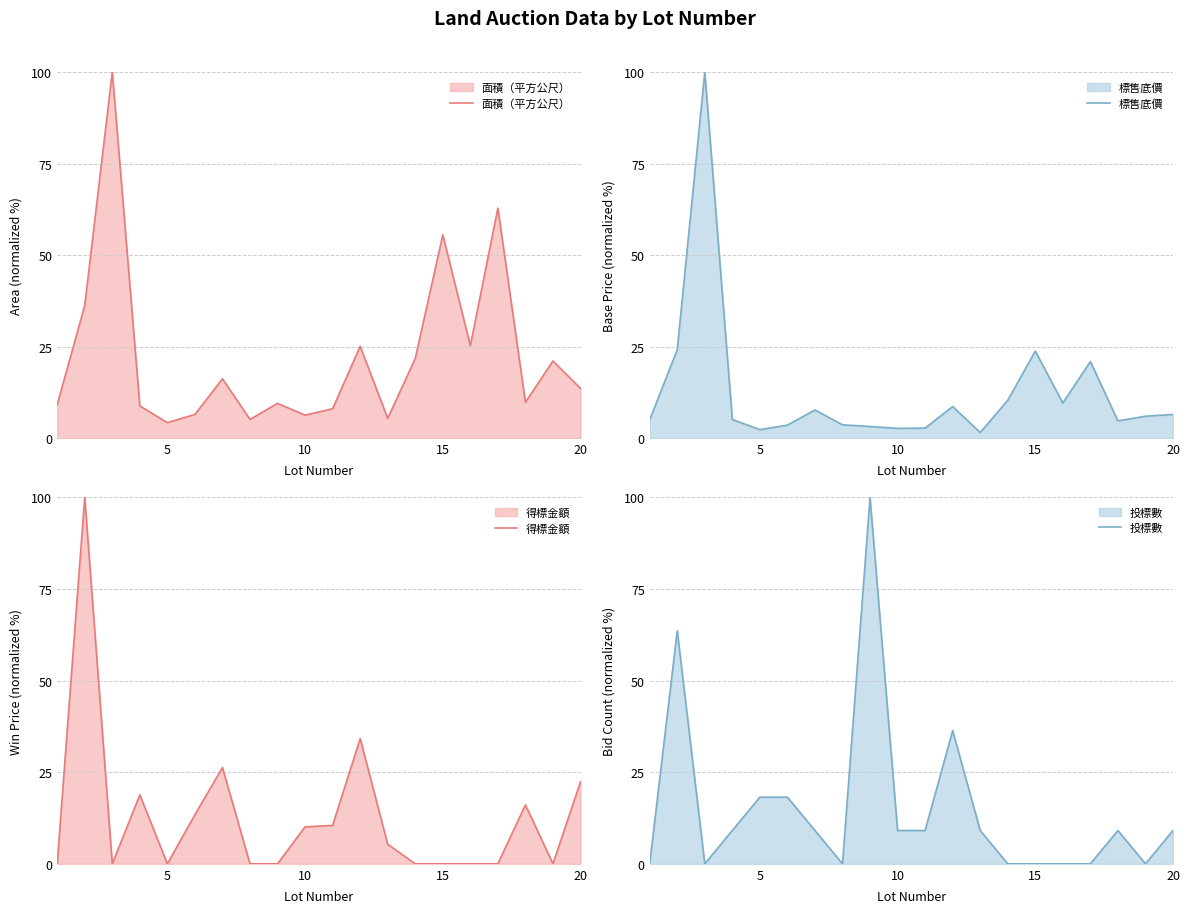

At how many categories does at least one series exceed 36?

6